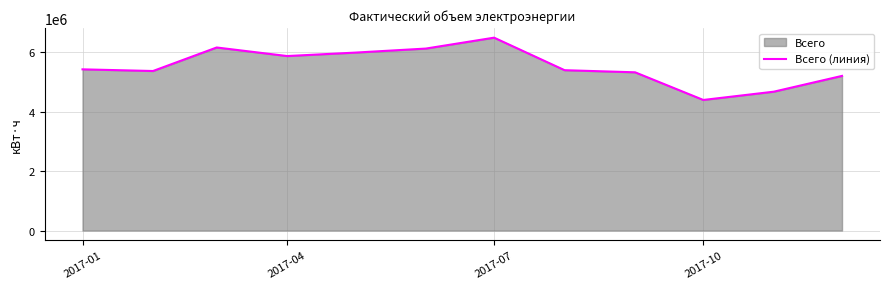

How many lines are shown in the chart?

1